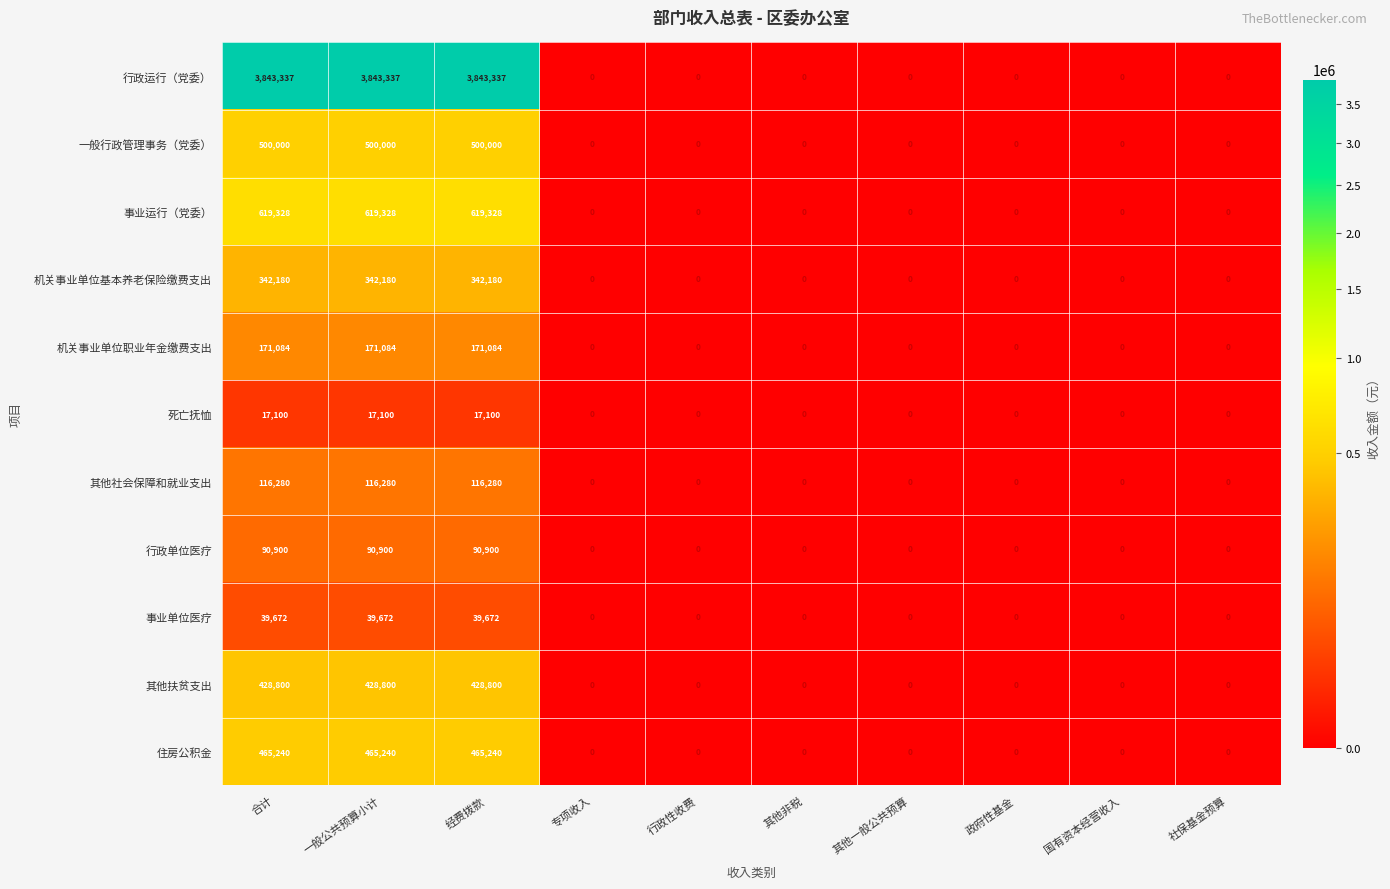

Which series has the largest total across all categories?

行政运行（党委）